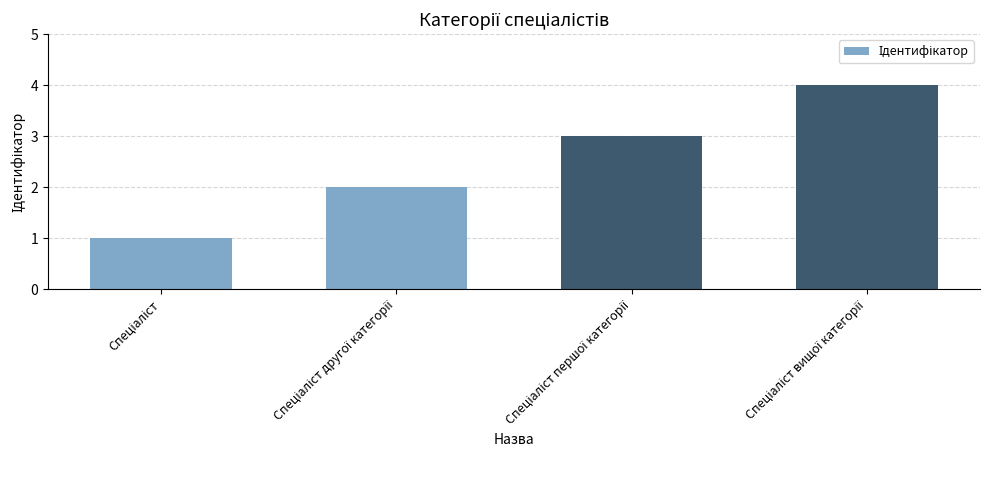

What is the greatest value displayed?

4